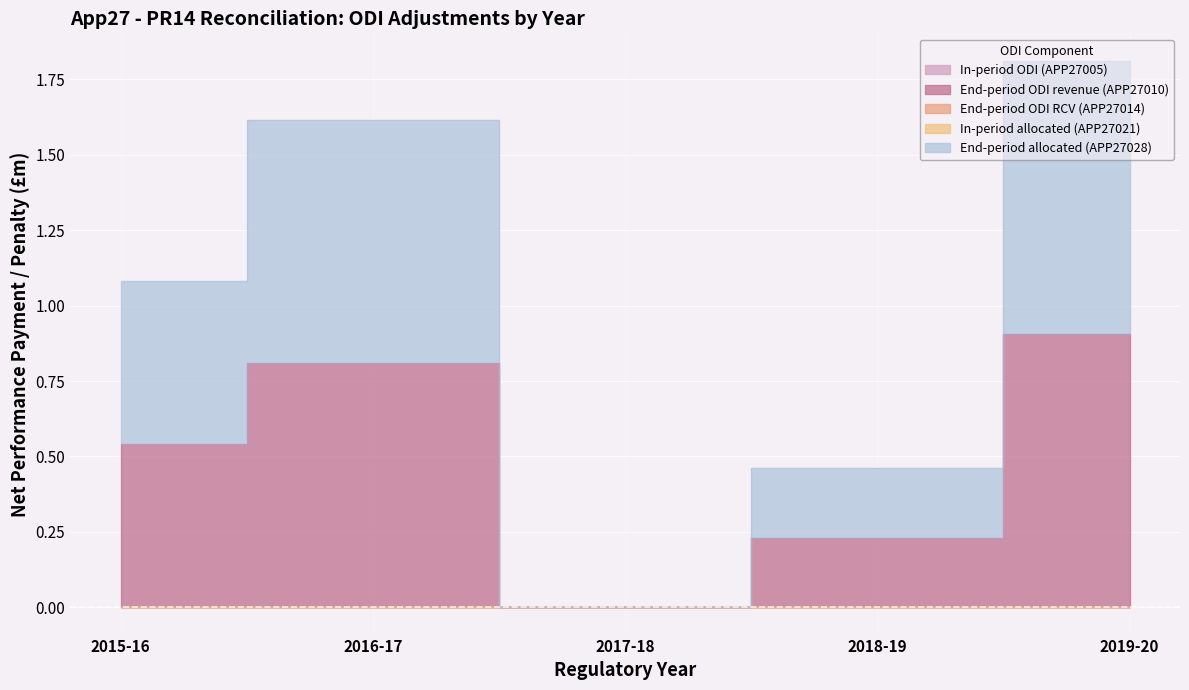

What is the total value across all series at 2016-17?

1.6